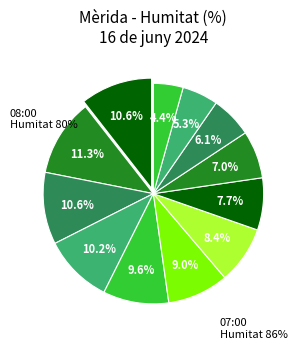

To the nearest percent, what is the average slice percentage?

8%